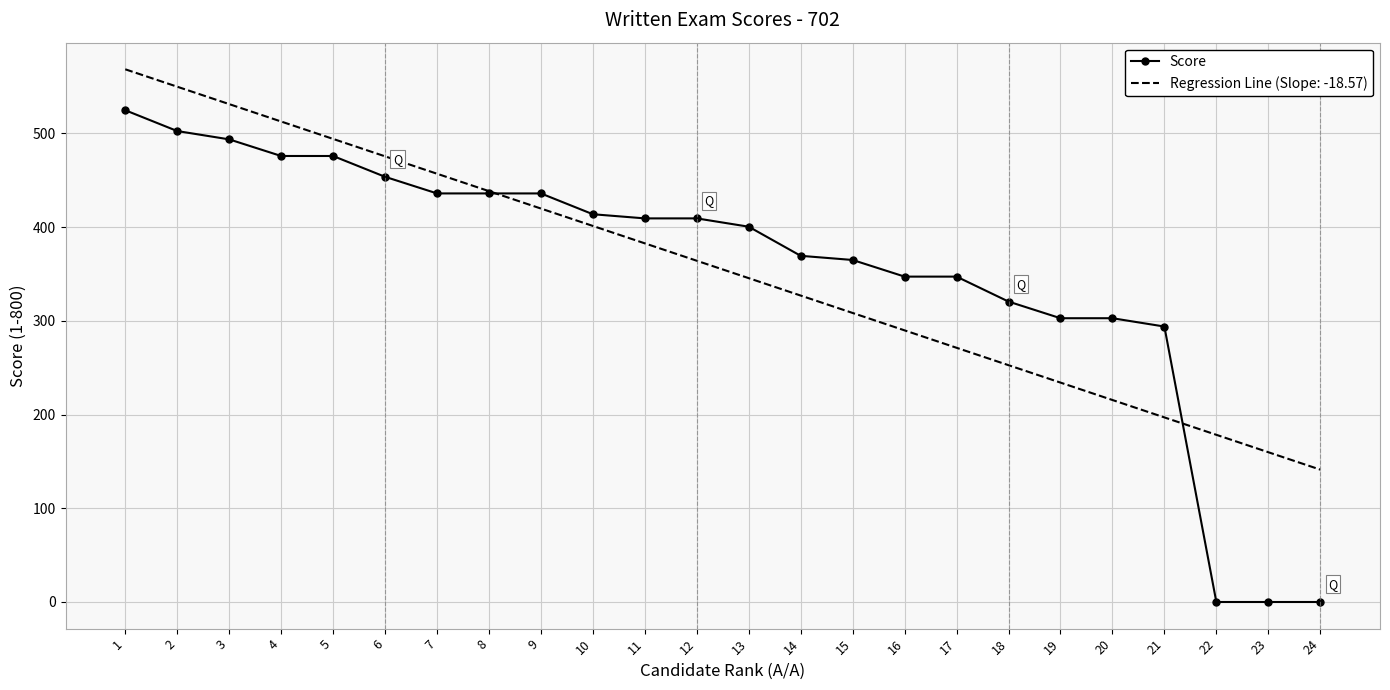

At 22, list the series in order from smallest to largest.

Score, Regression Line (Slope: -18.57)